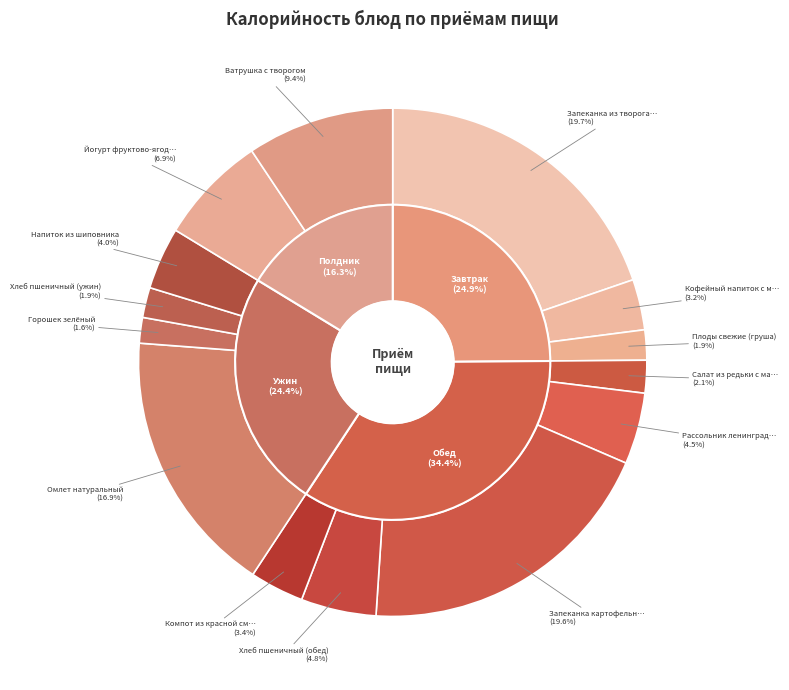

What is the smallest slice in the pie chart?

Горошек зелёный